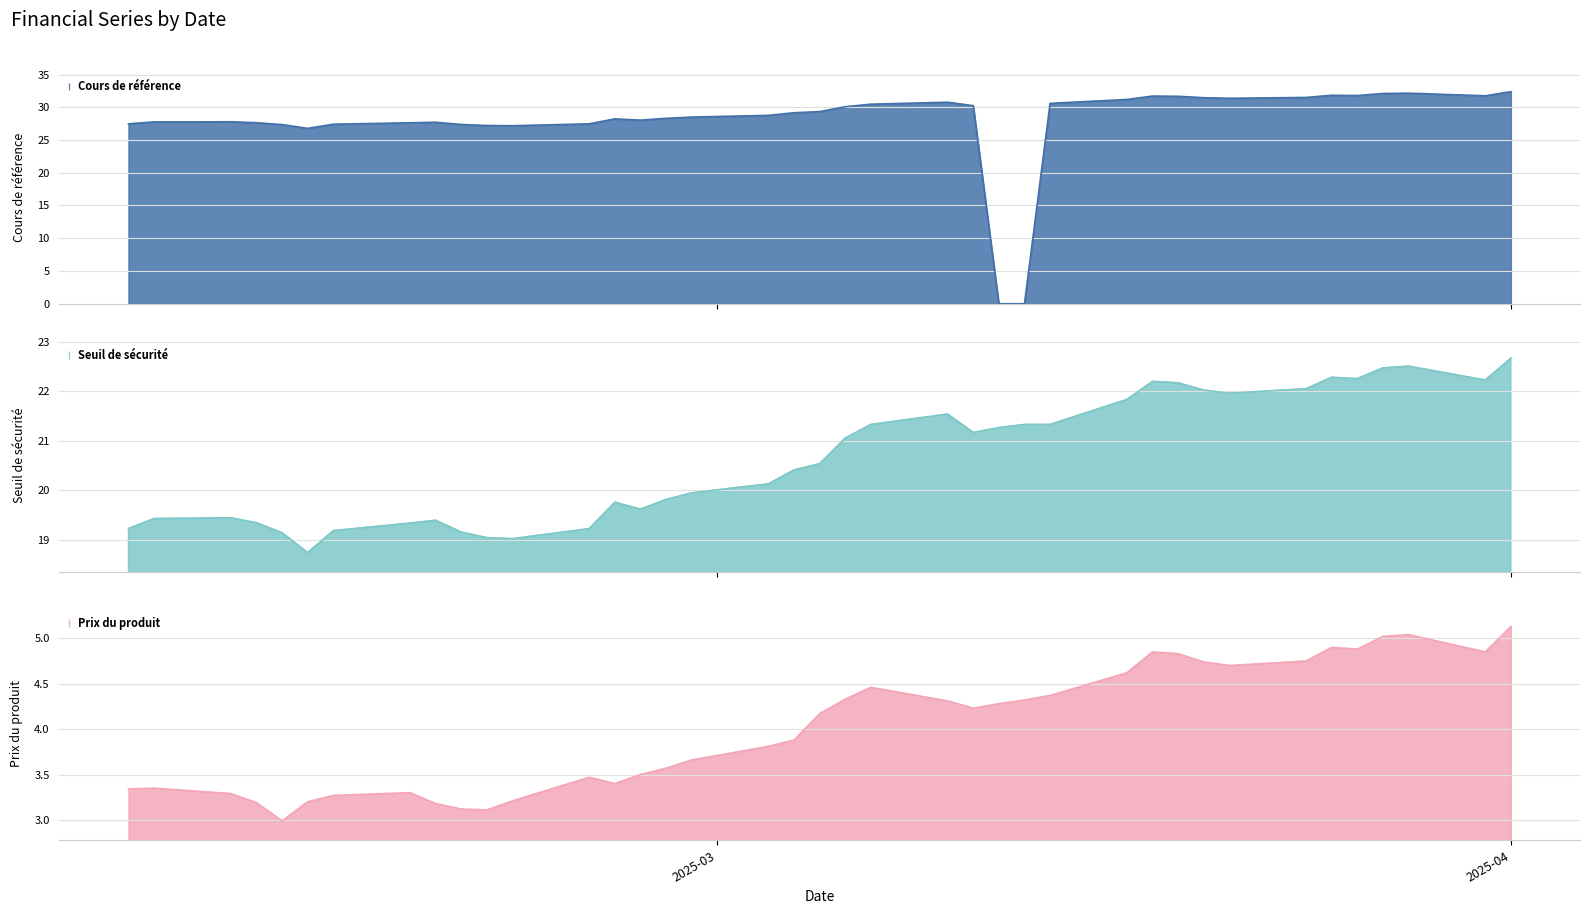

At how many categories does at least one series exceed 9?

39